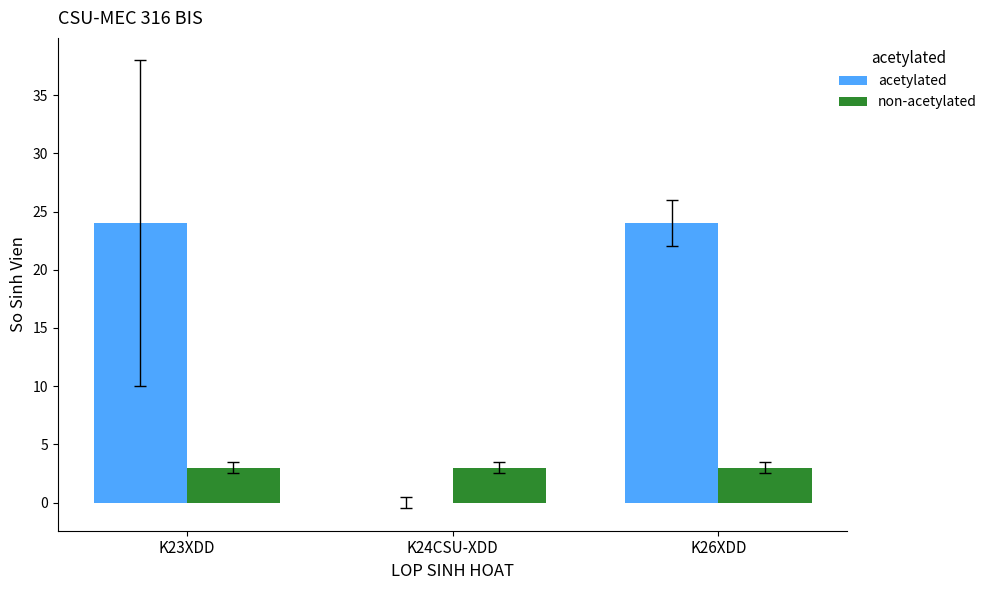

How many categories are shown in the chart?

3